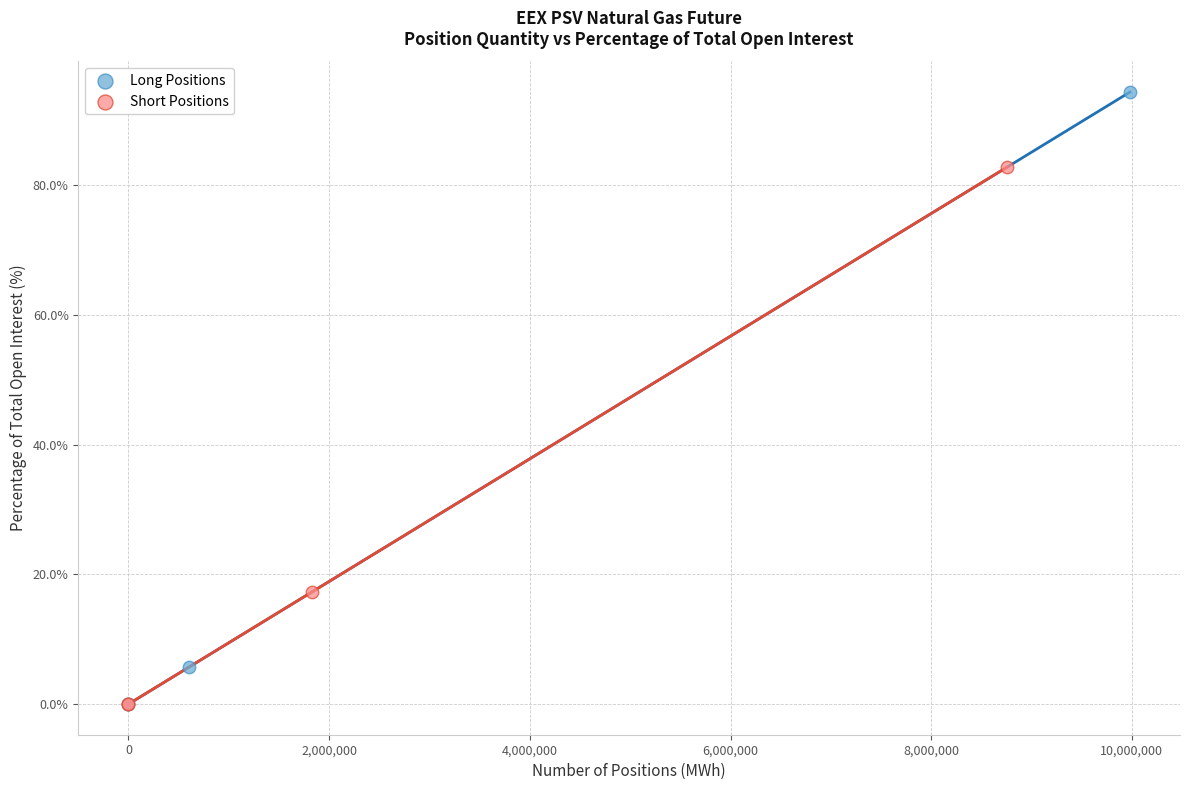

Which series has the widest spread of Y values?

Long Positions